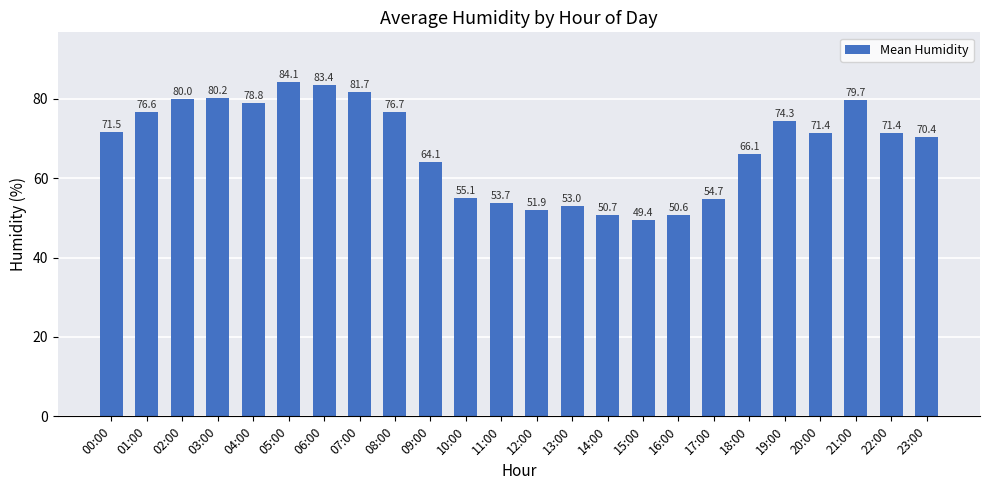

What is the label of the 8th bar from the left?

07:00